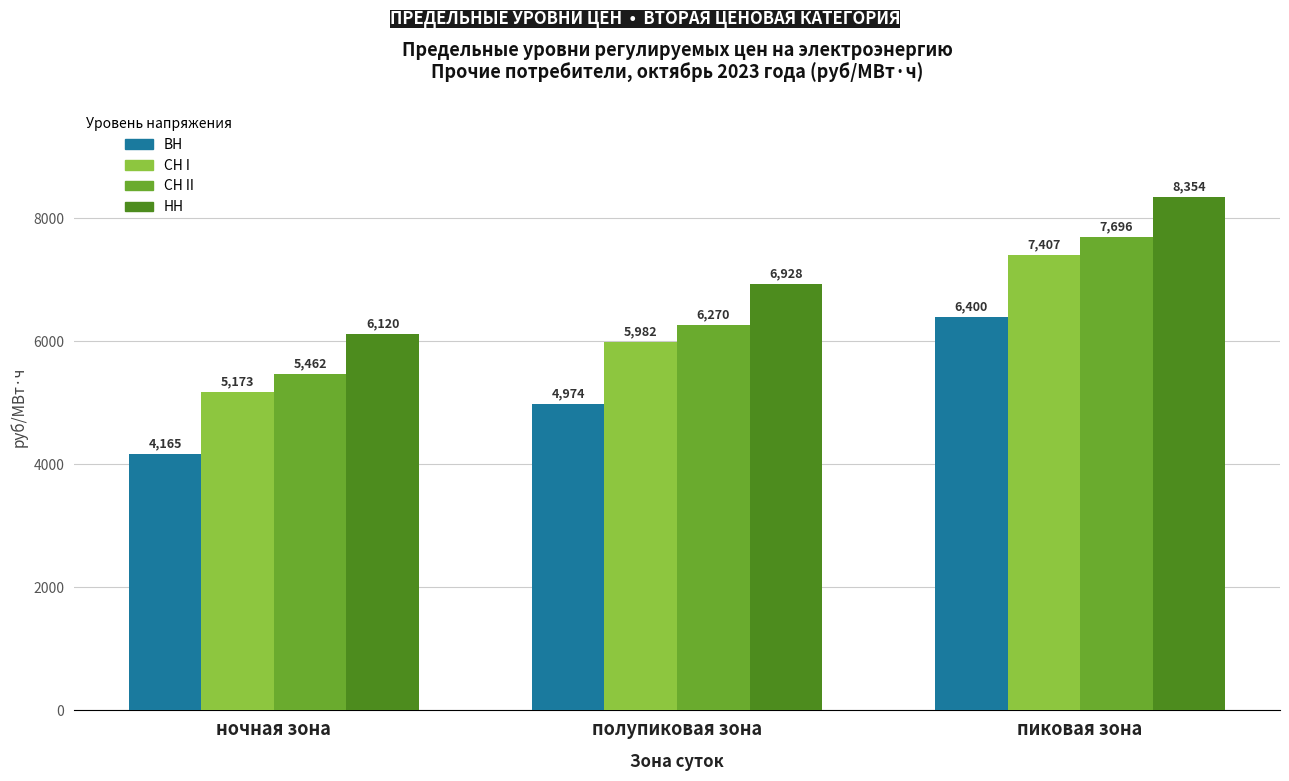

Are the bars grouped side by side (vs. stacked)?

Yes